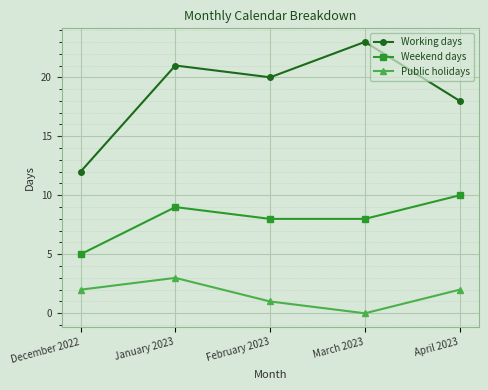

What position from the left is March 2023?

4